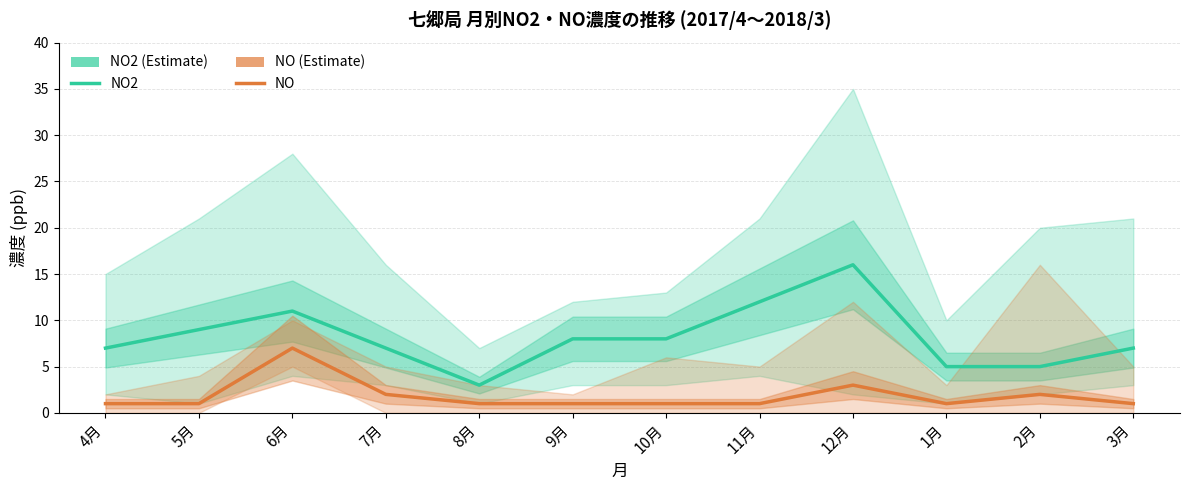

What is the difference between the second highest and second lowest values in the NO2 series?

7